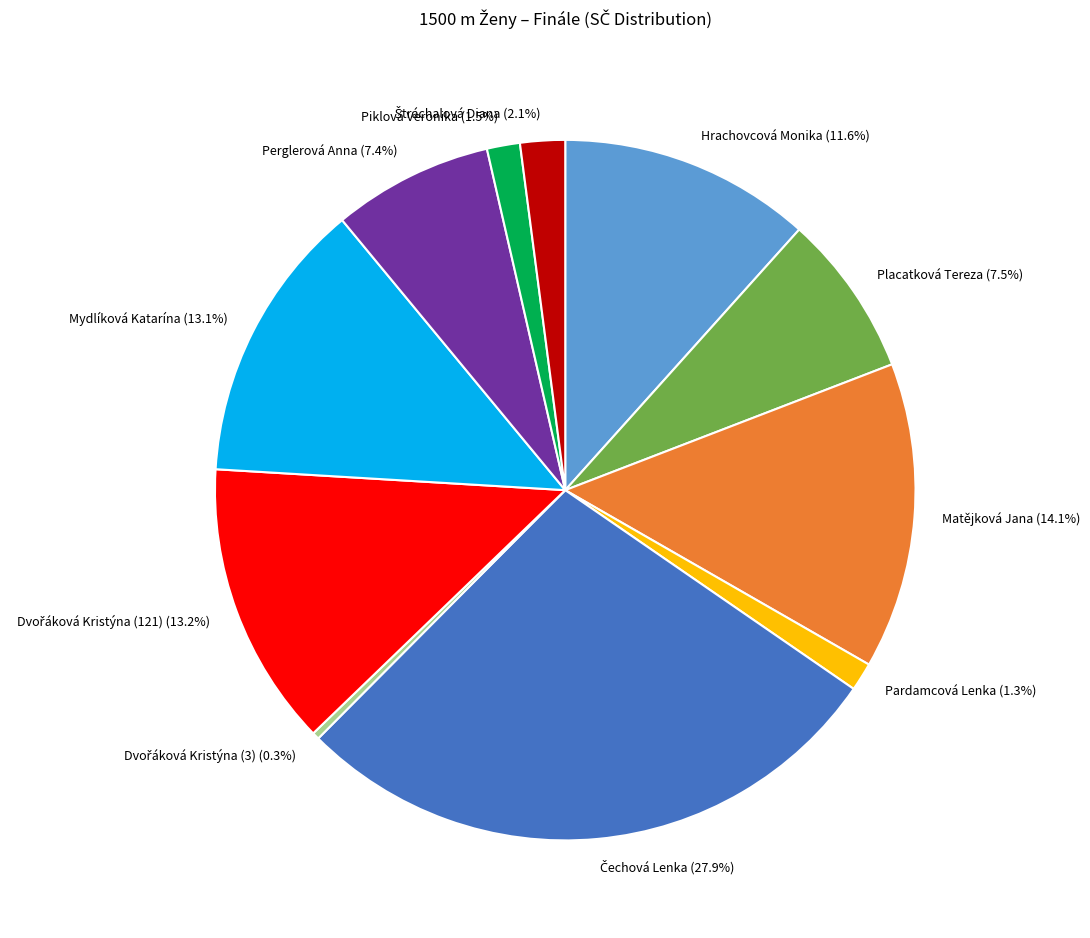

What portion of the pie excludes Piklová Veronika?

98.5%